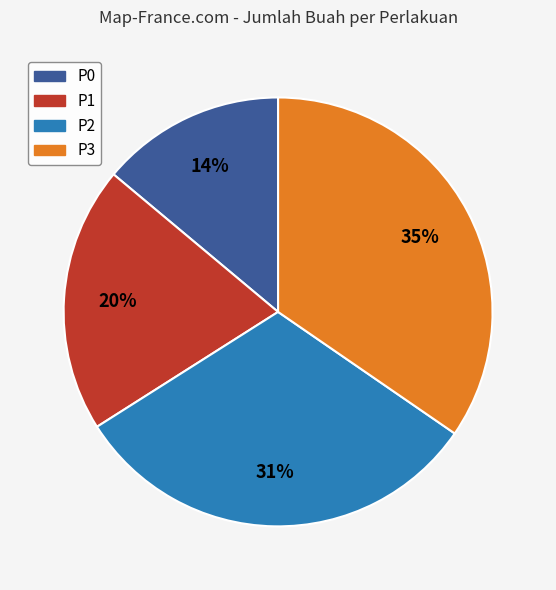

To the nearest percent, what is the difference between the largest and smallest slice percentages?

21%